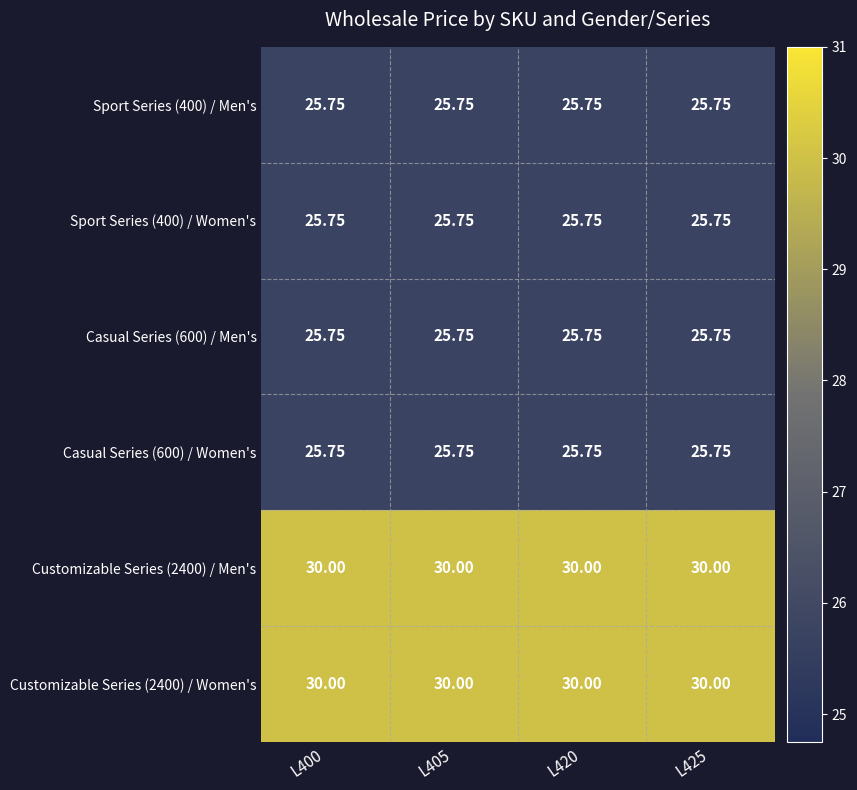

Is the value of Casual Series (600) / Women's at L425 greater than the value of Customizable Series (2400) / Women's at L420?

No